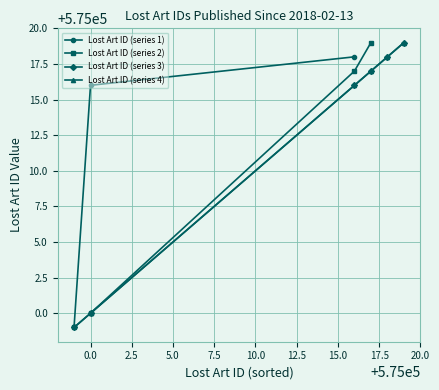

What is the label of the 2nd point from the left?

2018-02-13 (575016)